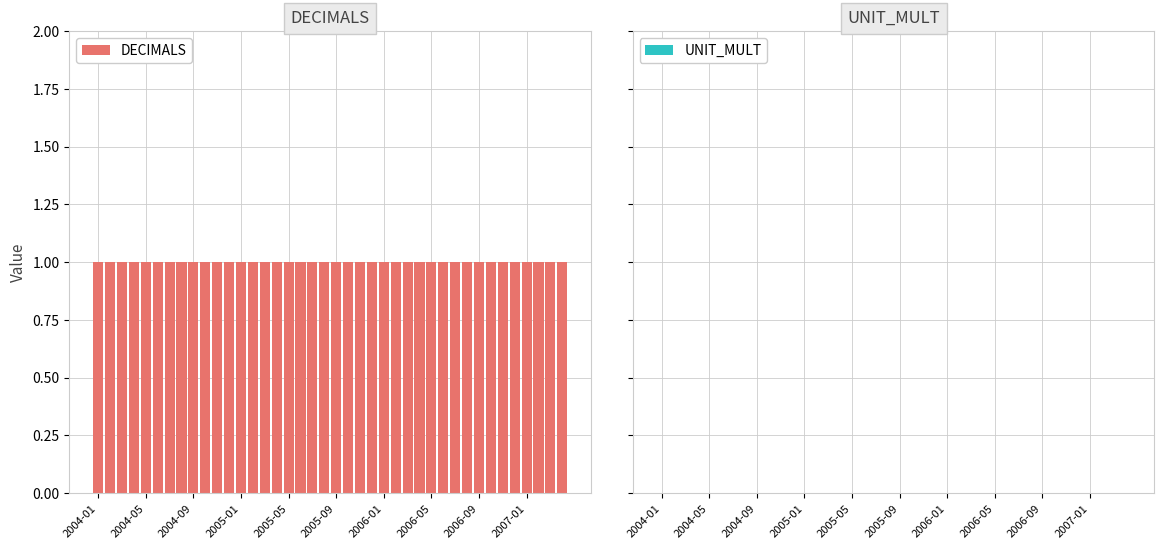

What is the maximum value shown in the chart?

1